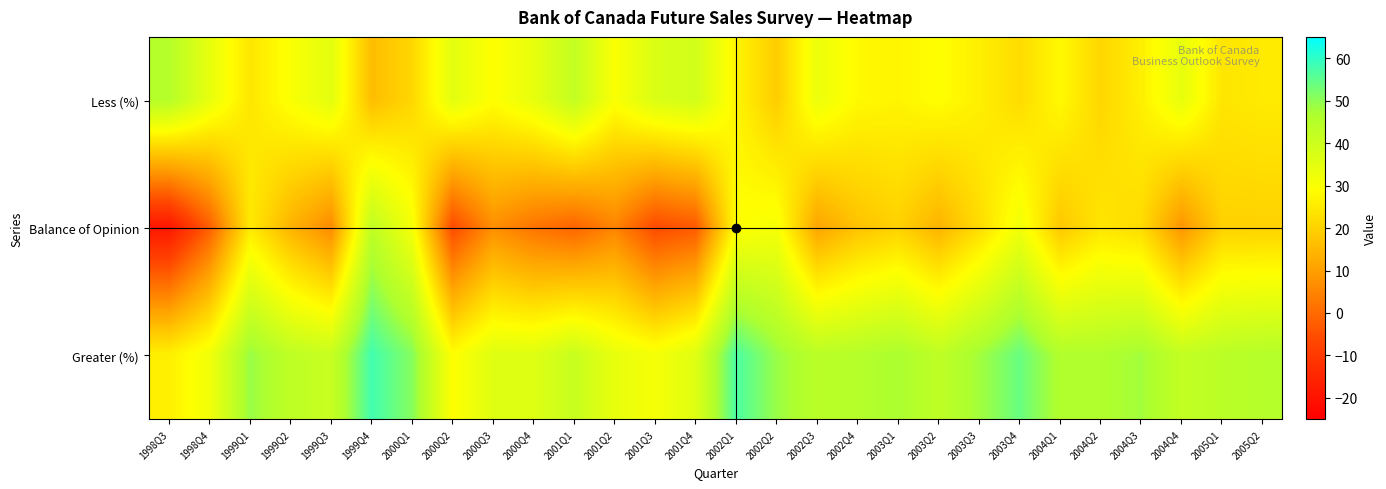

Between 2003Q4 and 2005Q2, which is larger?

2005Q2